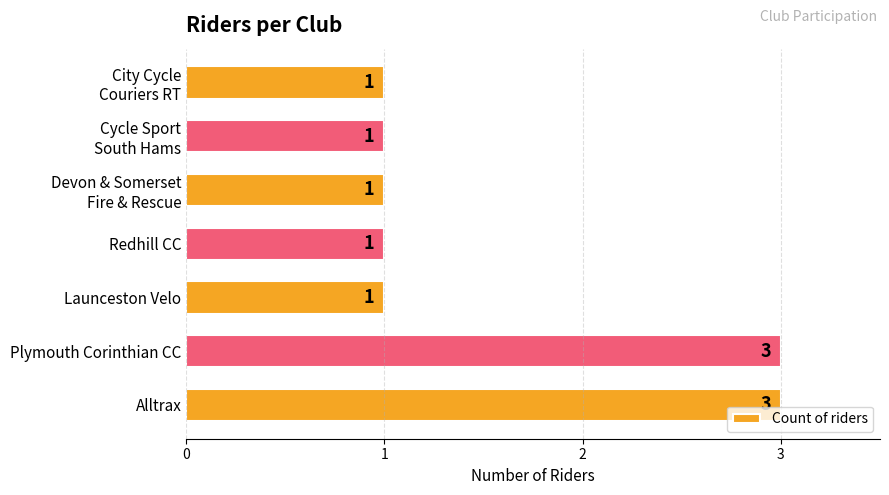

What is the sum of all values?

11